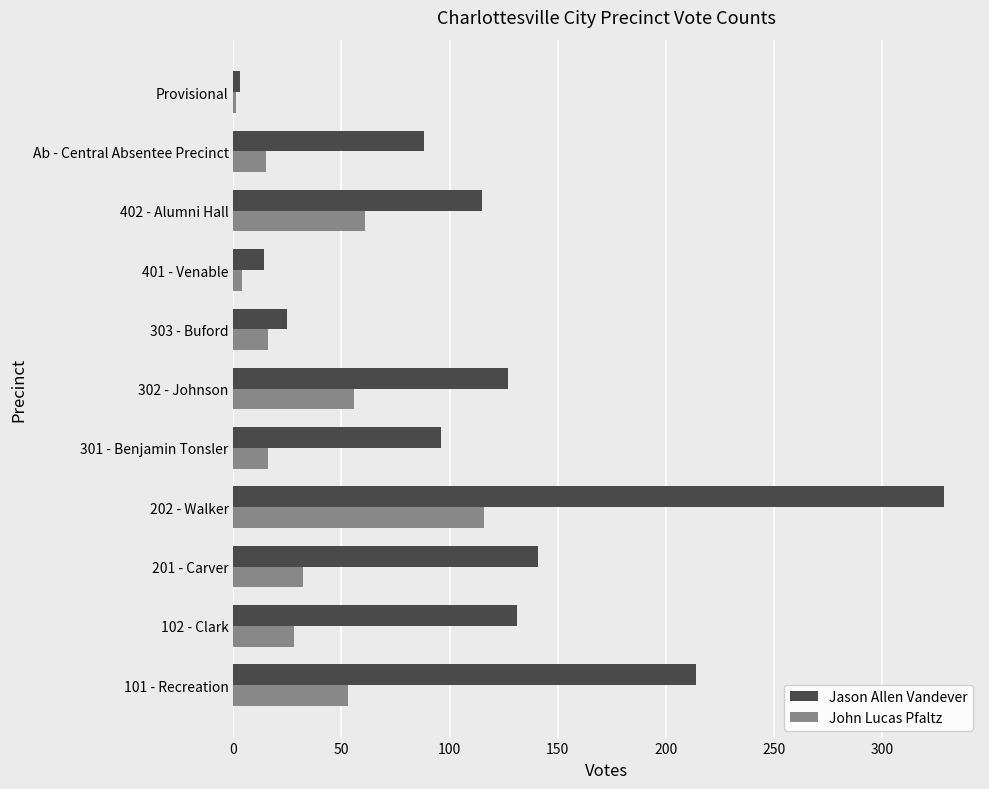

Is the value of Jason Allen Vandever at Provisional greater than the value of John Lucas Pfaltz at 101 - Recreation?

No